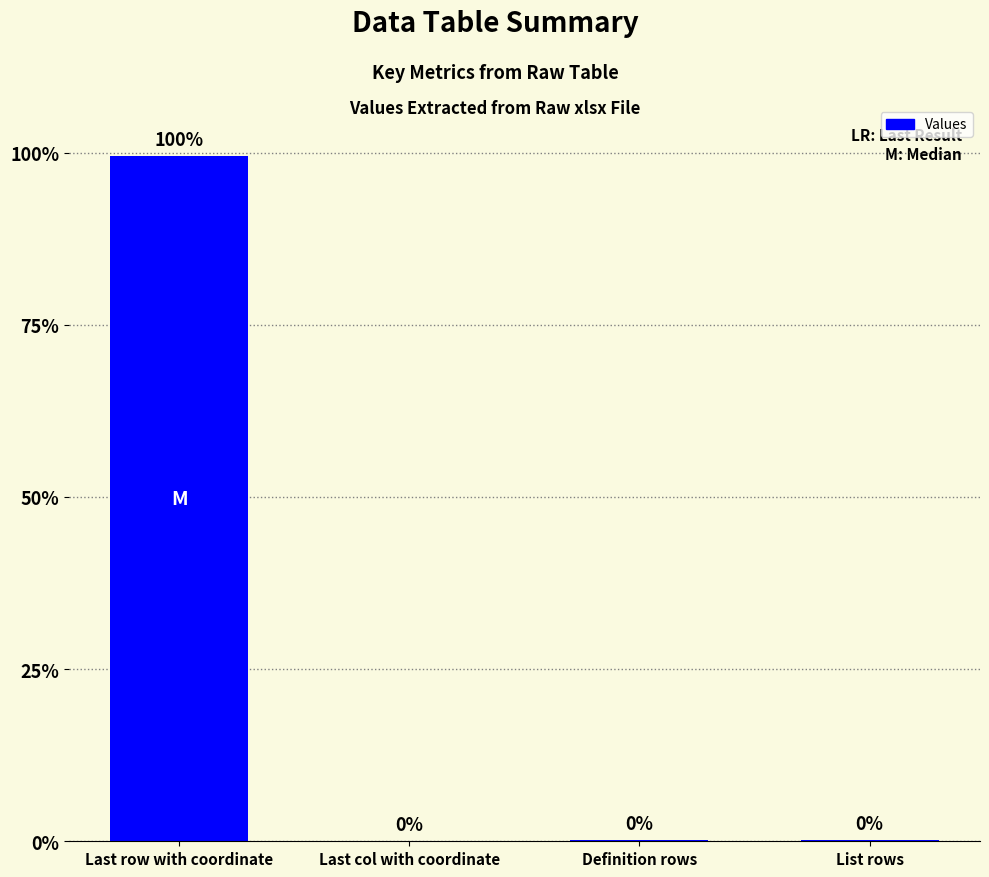

Are the bars horizontal?

No